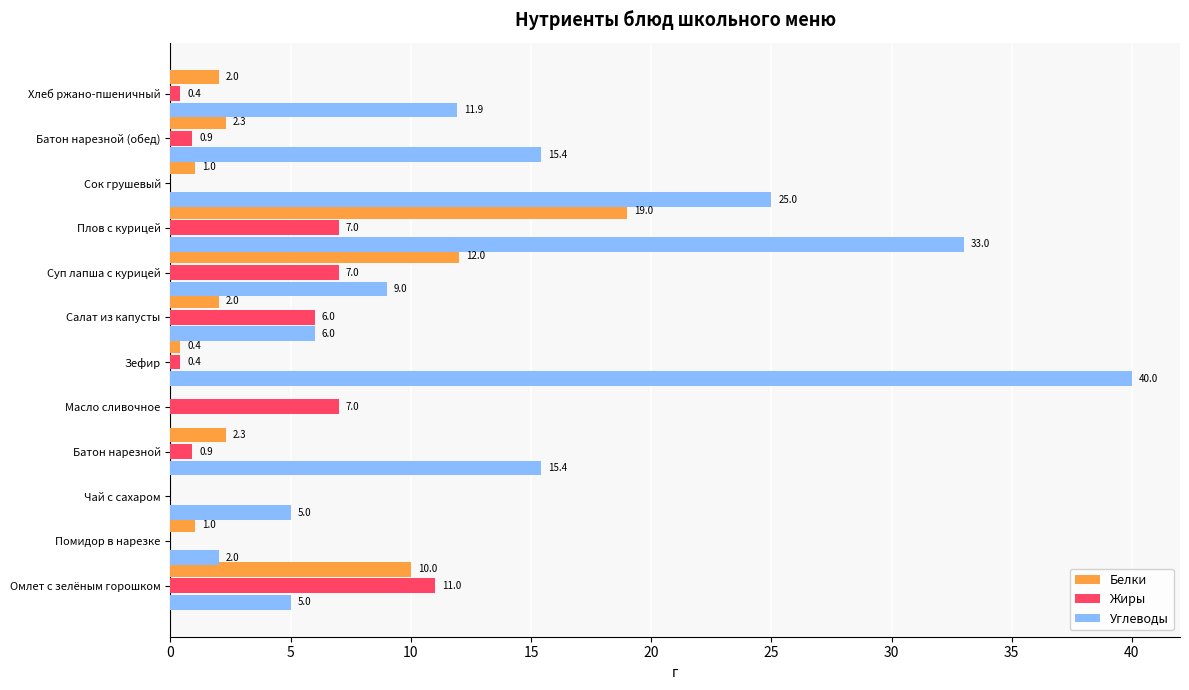

What is the sum of the Белки values at Хлеб ржано-пшеничный and Омлет с зелёным горошком?

12.0